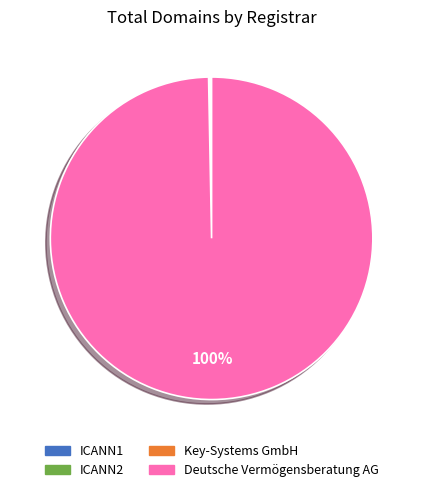

To the nearest percent, what is the difference between the largest and smallest slice percentages?

100%